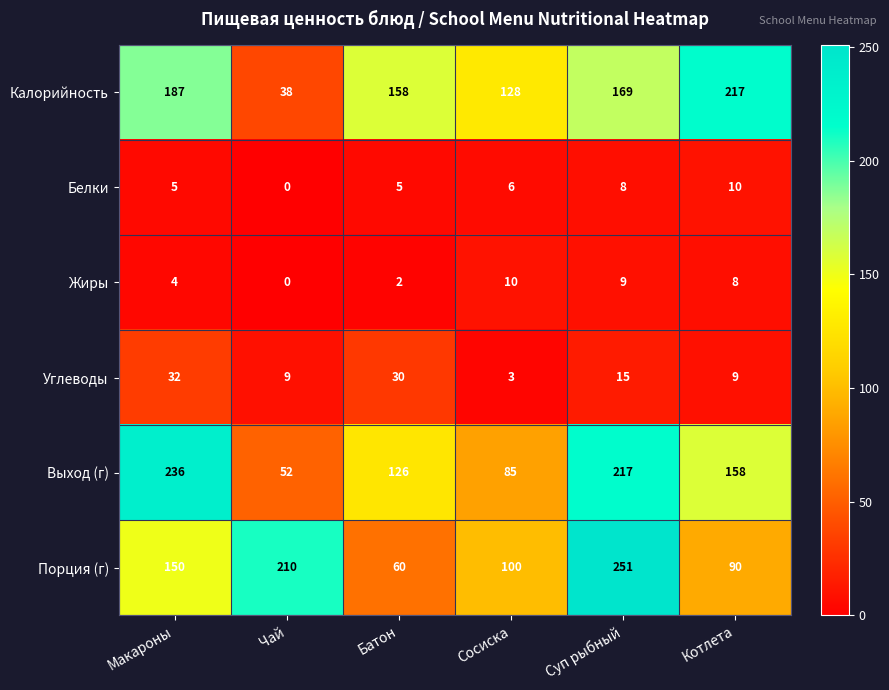

What is the approximate value of Белки at Суп рыбный?

8